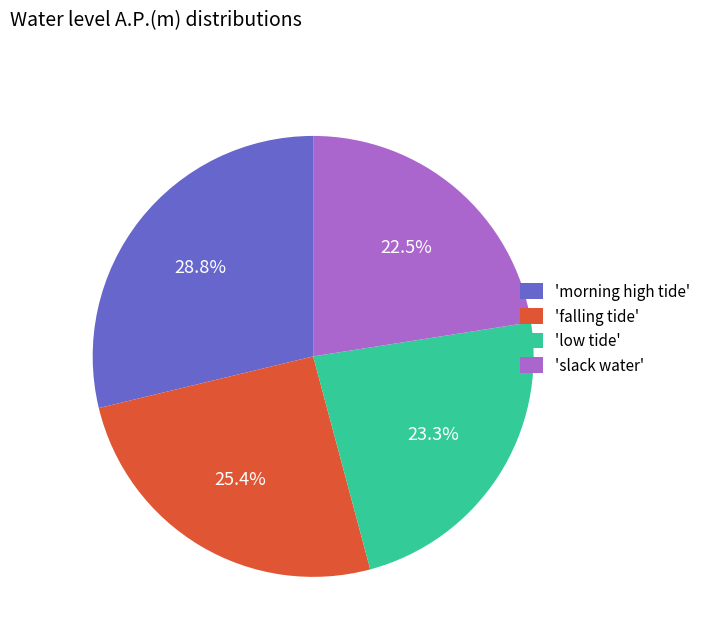

How many segments does this pie chart have?

4